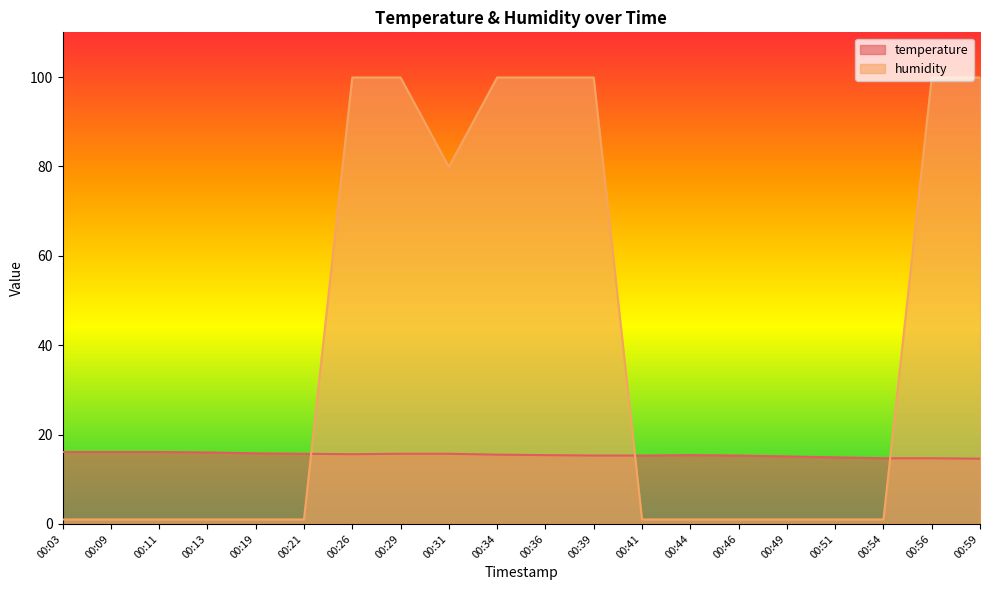

The value of humidity at 00:51 is 1.7. True or false?

False